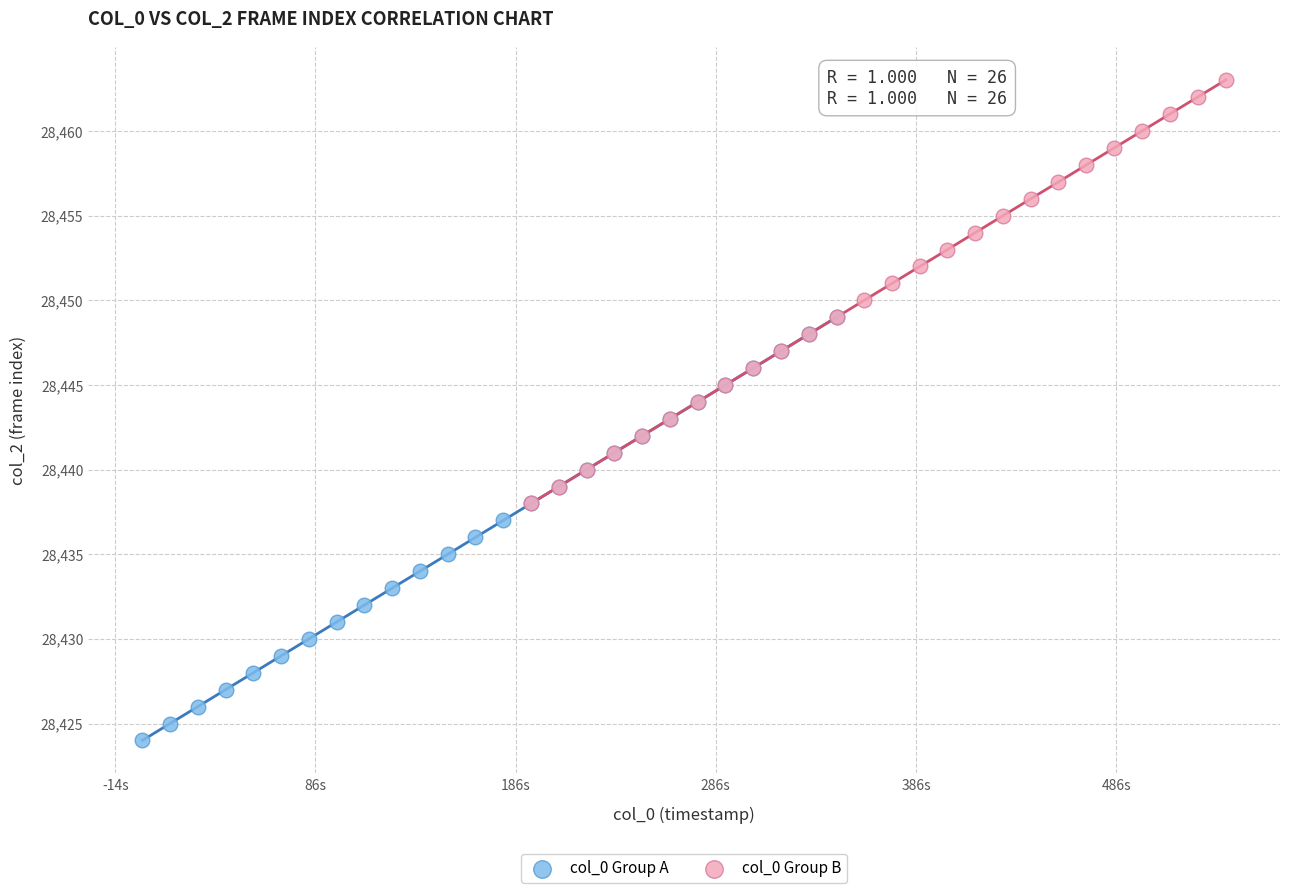

Which series reaches the minimum Y coordinate?

col_0 Group A